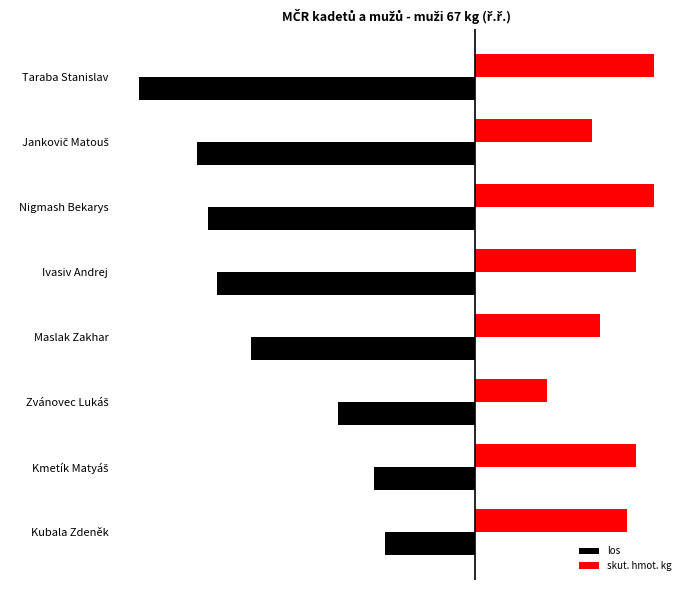

Reading right to left, transcribe all the data shown in this chart.

los: -75.0	-62.0	-59.5	-57.5	-50.0	-30.5	-22.5	-20.0
skut. hmot. kg: 40.0	26.0	40.0	36.0	28.0	16.0	36.0	34.0